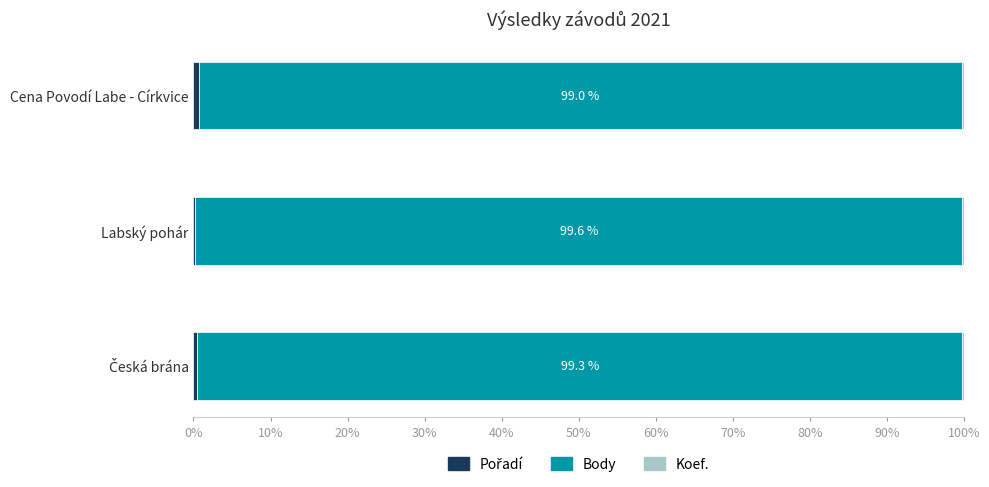

How many categories are shown in the chart?

3